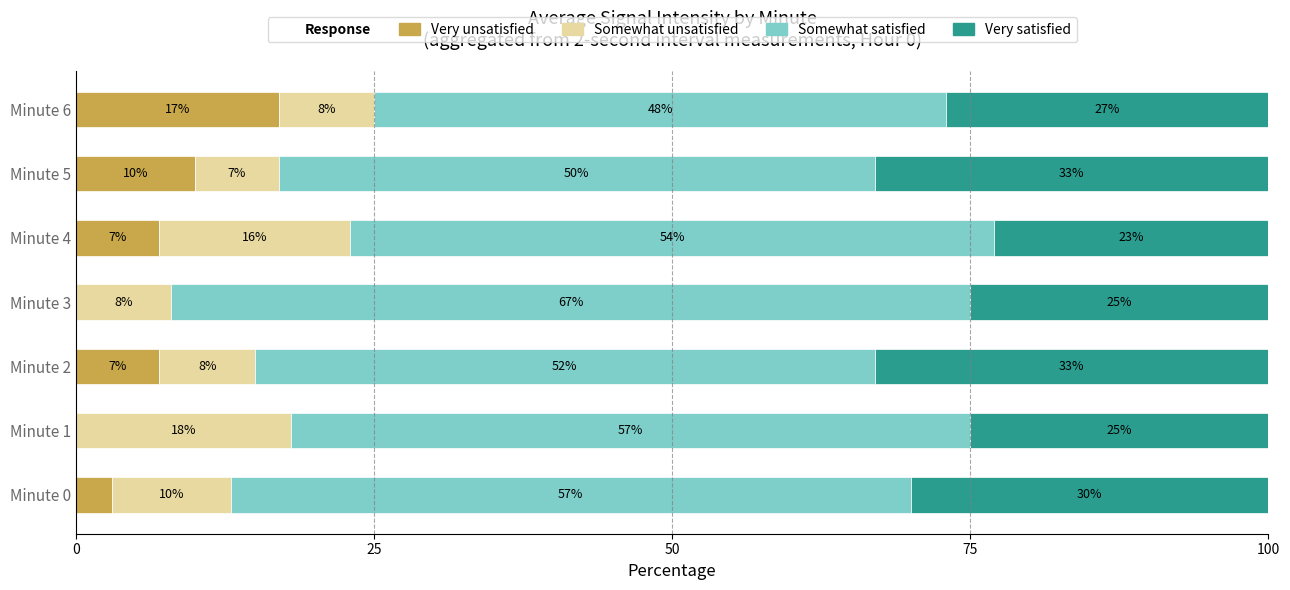

True or false: Very unsatisfied has a value of 25 at Minute 6.

False